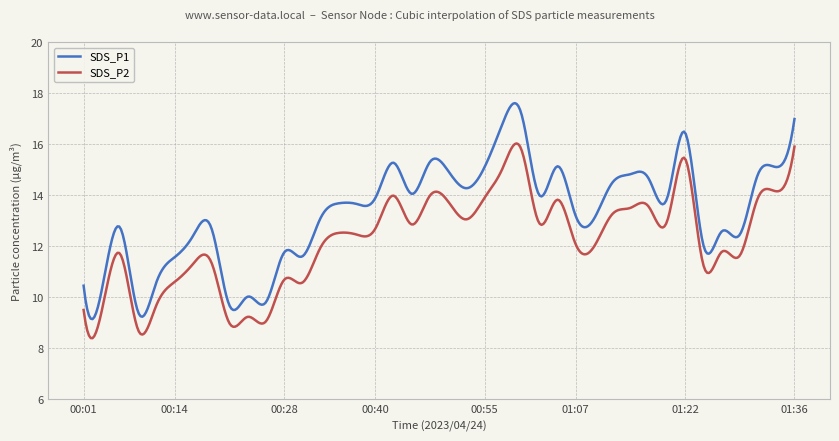

List the series in order of their peak value, highest first.

SDS_P1, SDS_P2